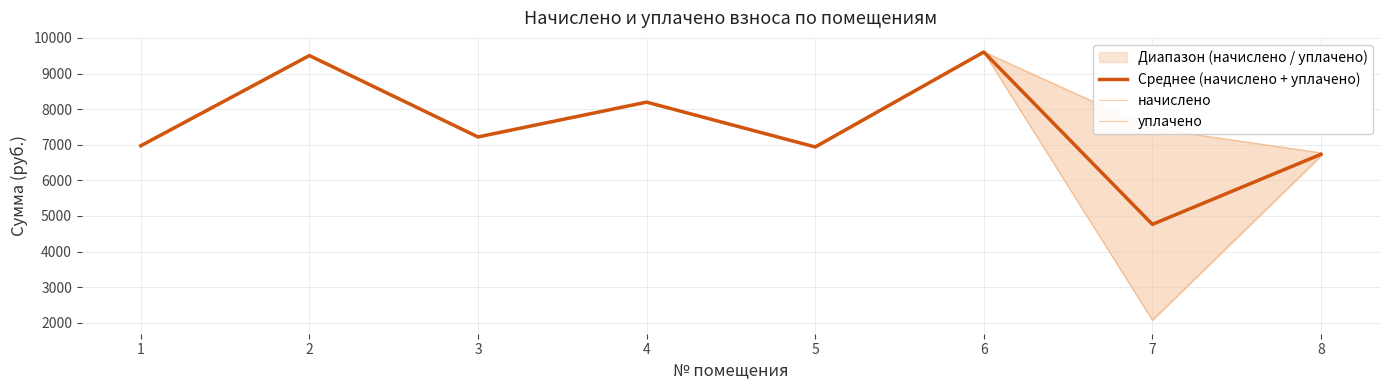

Does the chart have visible grid lines?

Yes